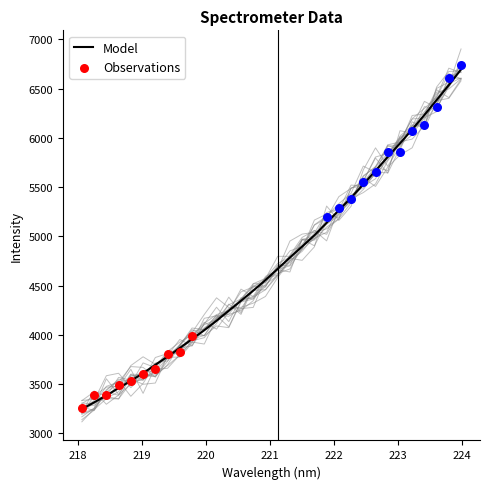

What is the change in value from 220.3533 to 222.4538?

+1282.8